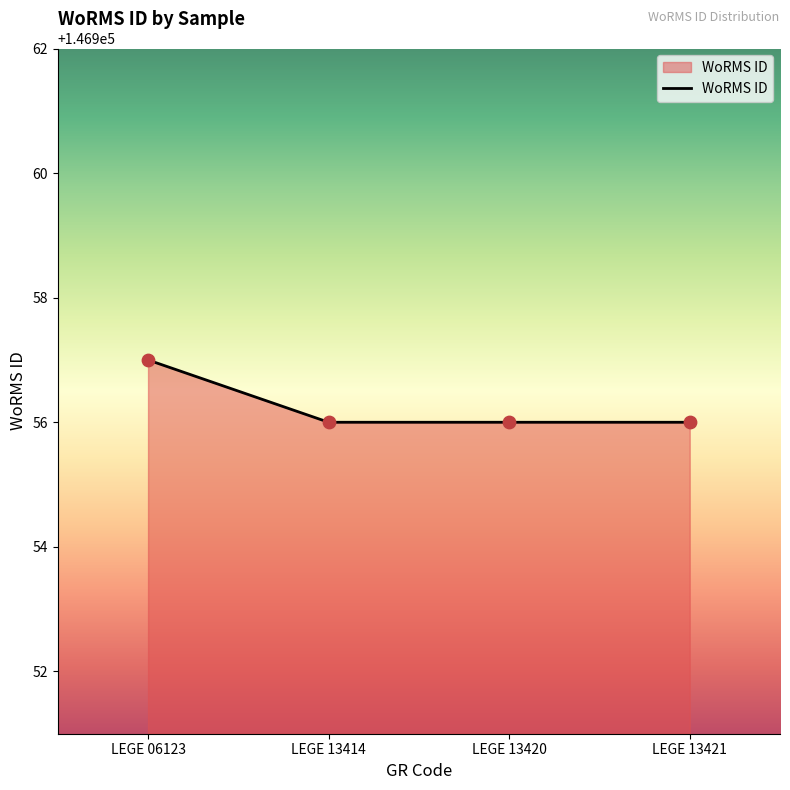

Between LEGE 13421 and LEGE 06123, which is larger?

LEGE 06123